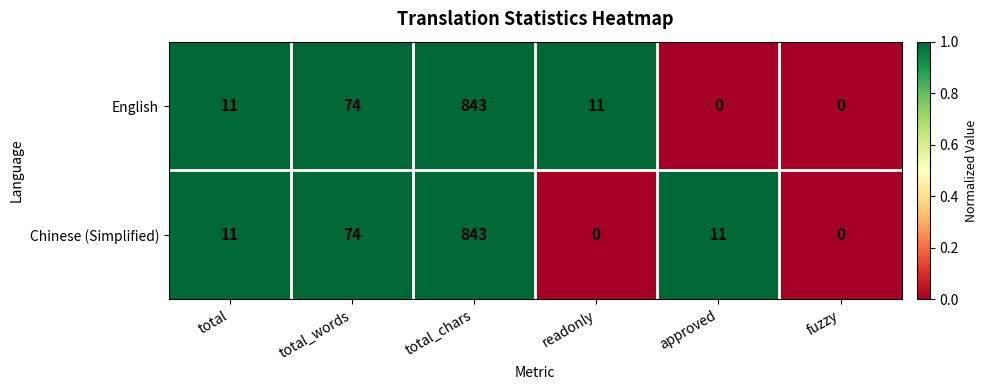

Is it true that Chinese (Simplified) equals 11 at total?

True